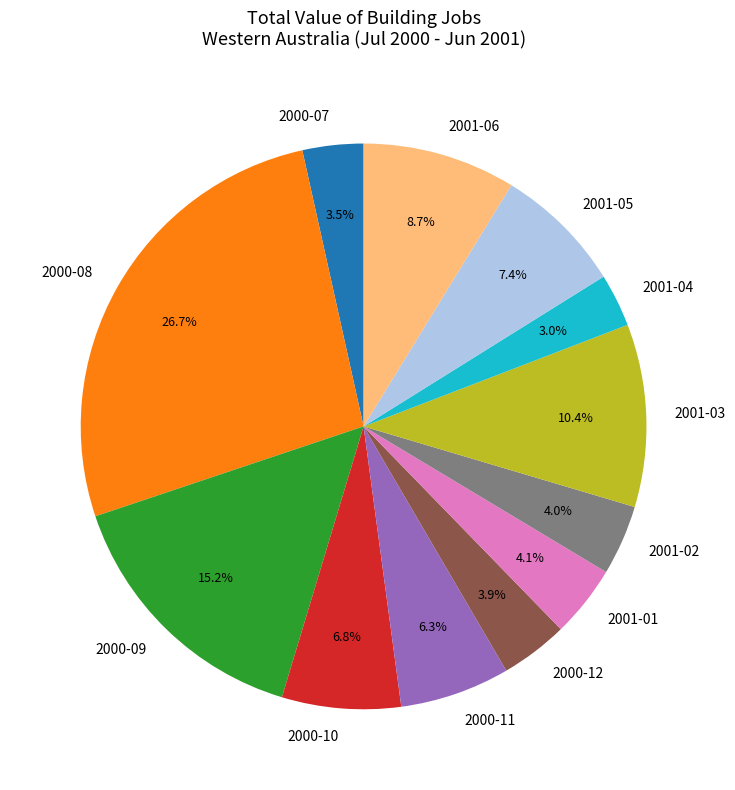

Combined, do 2000-10 and 2000-11 account for over 50%?

No